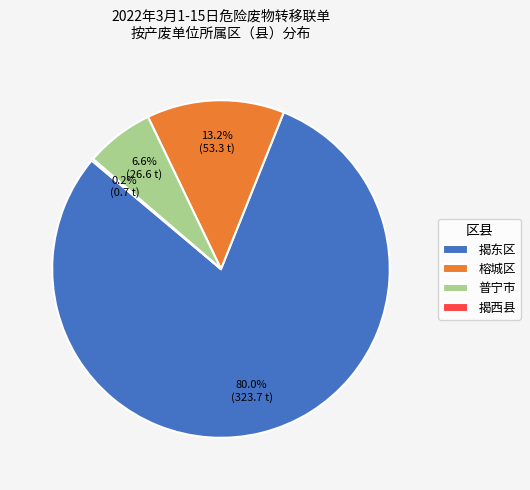

To the nearest percent, what portion does 揭东区 represent?

80%